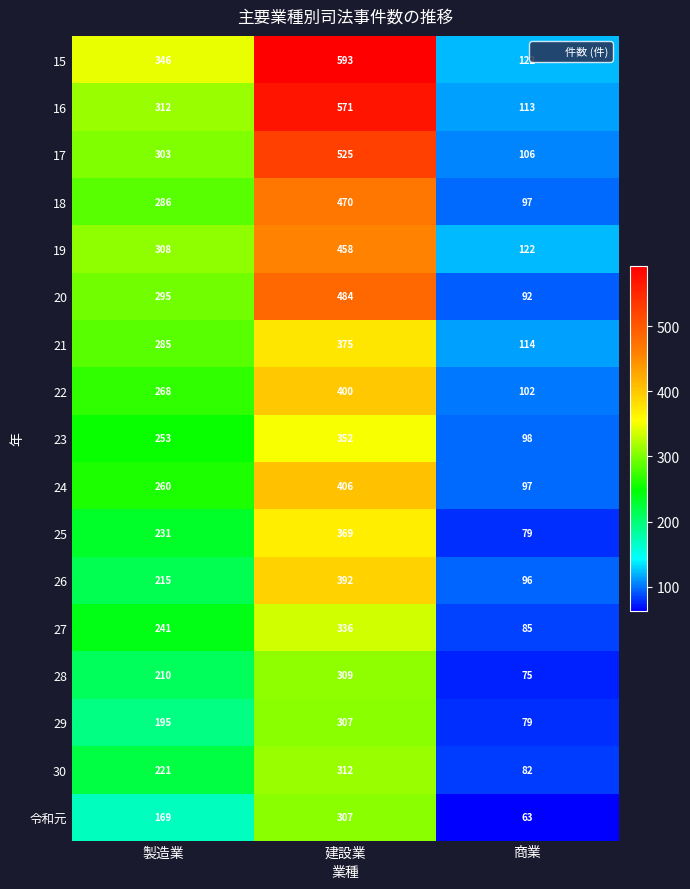

Which series changed the most between 製造業 and 商業?

15